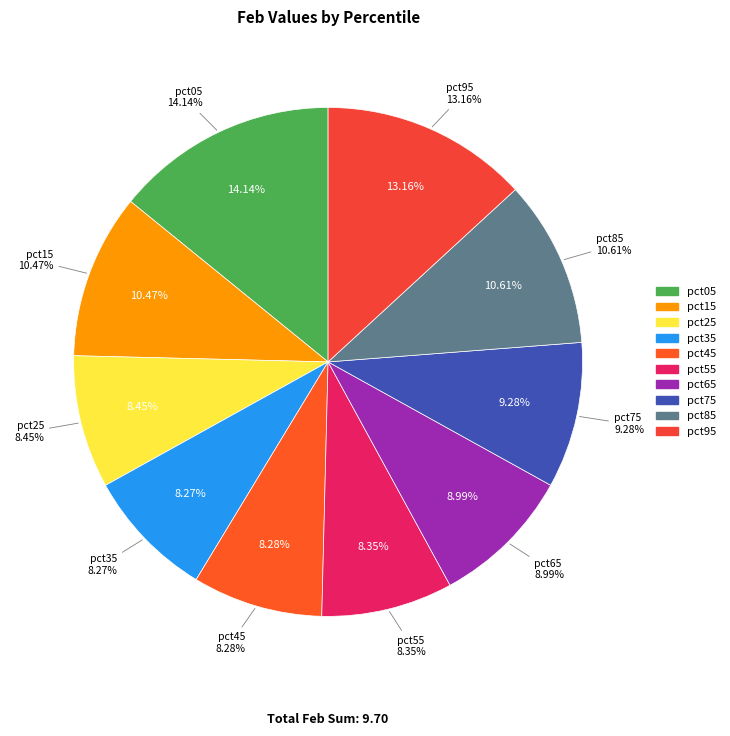

What is the largest slice in the pie chart?

pct05